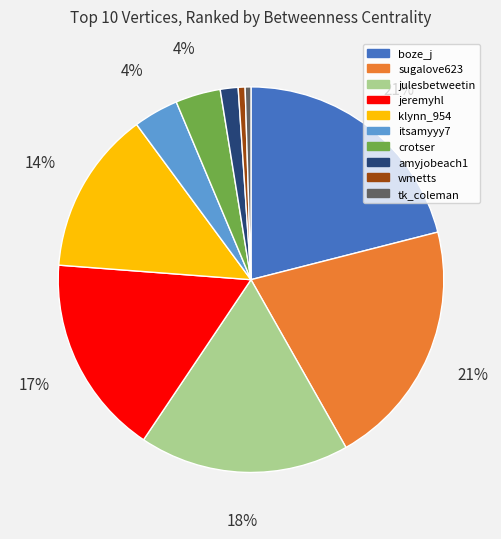

Between boze_j and jeremyhl, which is larger?

boze_j